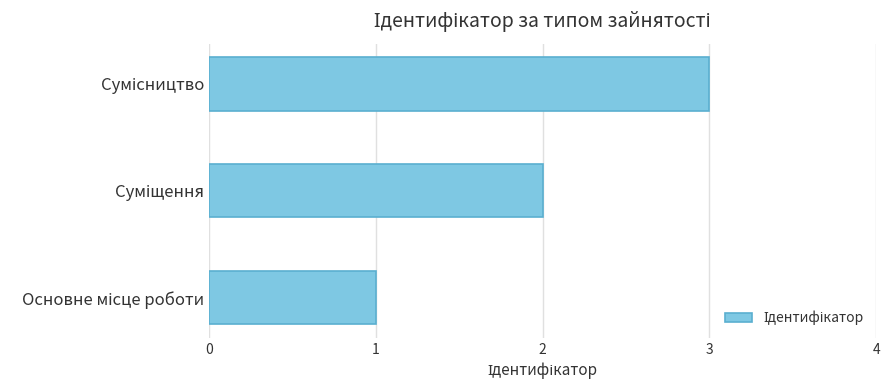

What is the maximum value shown in the chart?

3